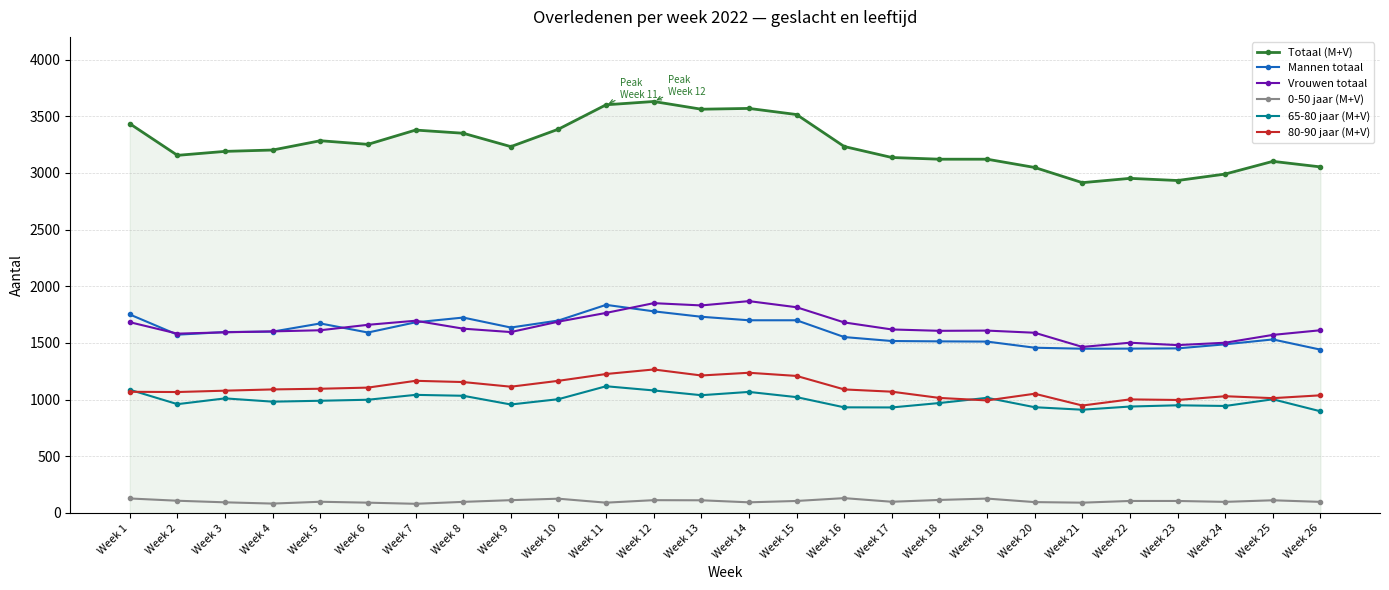

What is the greatest value displayed?

3630